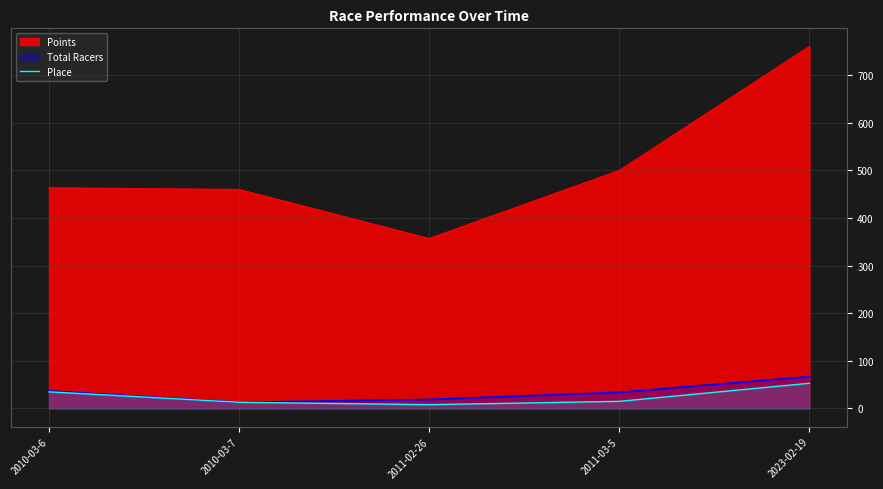

True or false: the data has more than 2 interior local peaks.

False